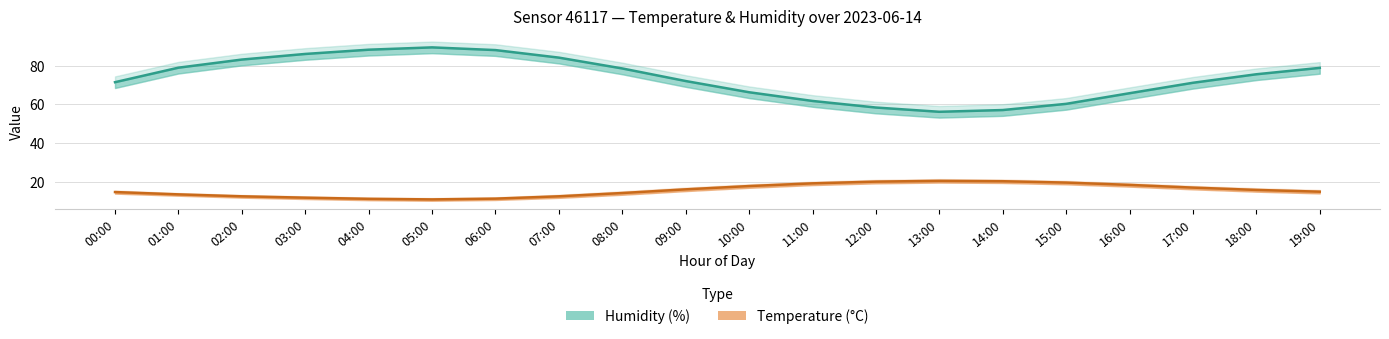

Where is the first local maximum for Humidity (%)?

05:00